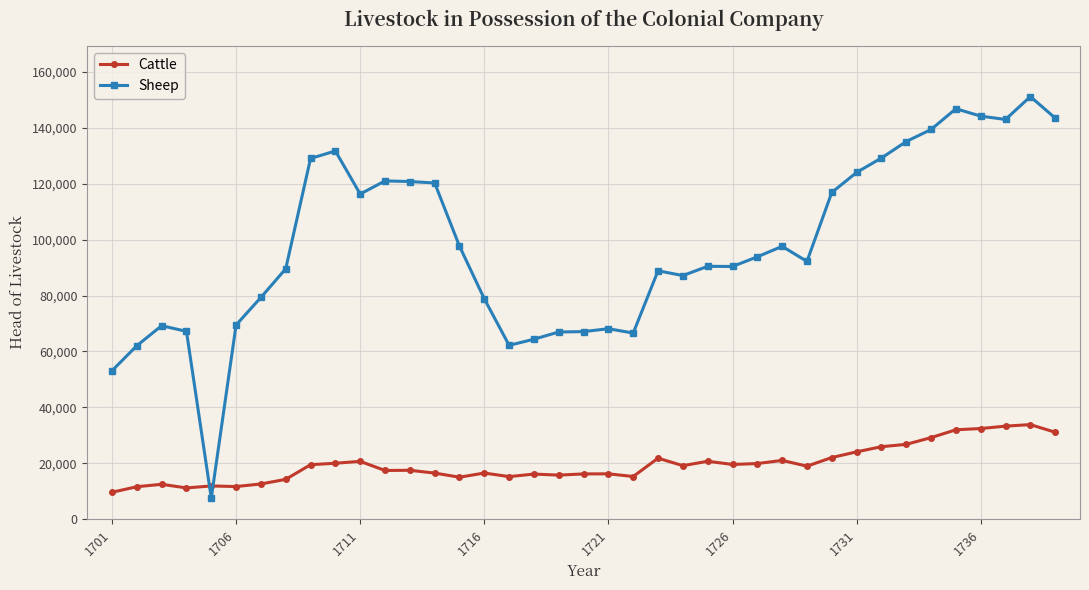

How many times do Cattle and Sheep cross each other?

2